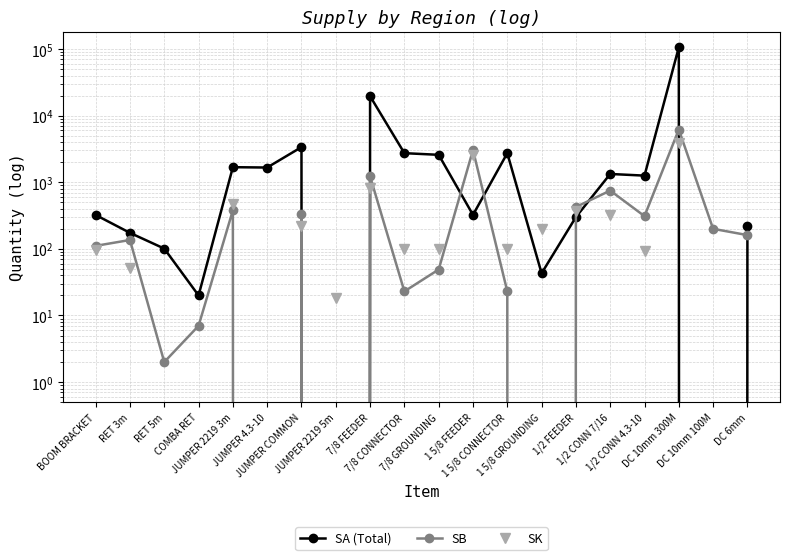

Rank the series by their maximum value, from lowest to highest.

SK, SB, SA (Total)